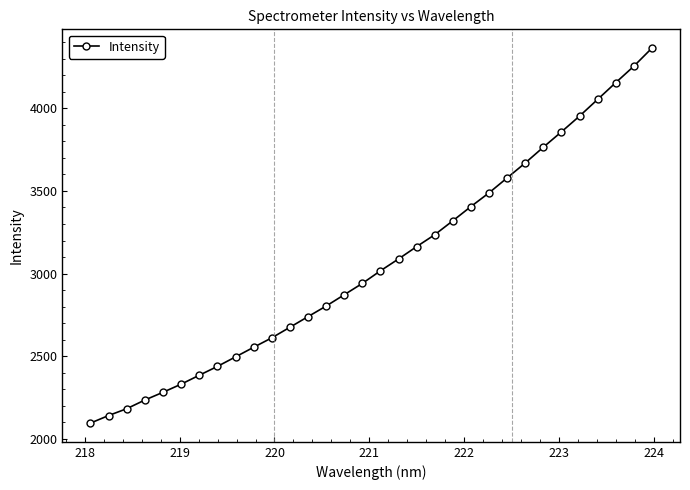

What is the maximum value shown in the chart?

4363.9